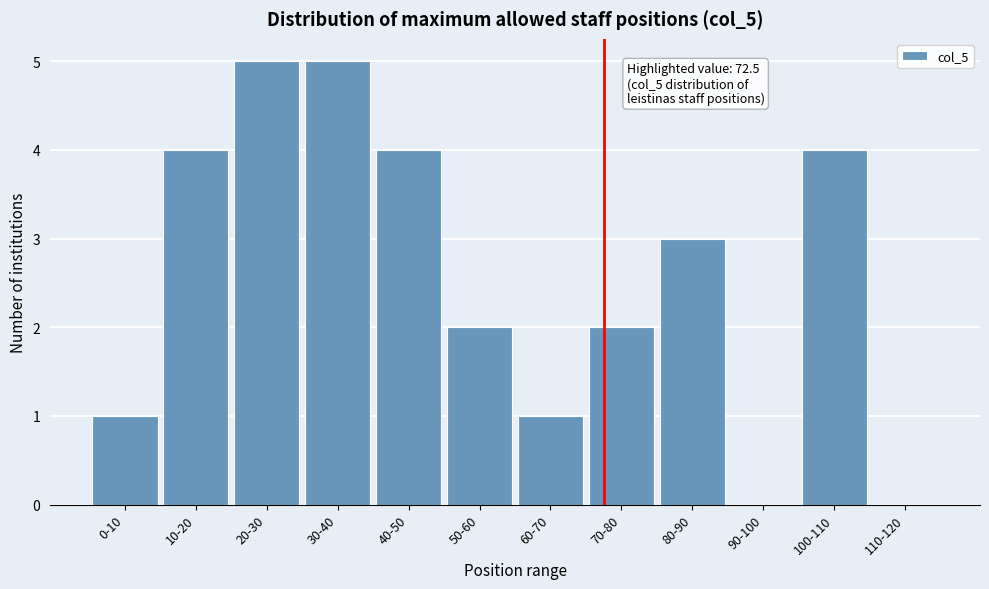

Reading left to right, list all the values displayed in this chart.

0-10=1	10-20=4	20-30=5	30-40=5	40-50=4	50-60=2	60-70=1	70-80=2	80-90=3	90-100=0	100-110=4	110-120=0